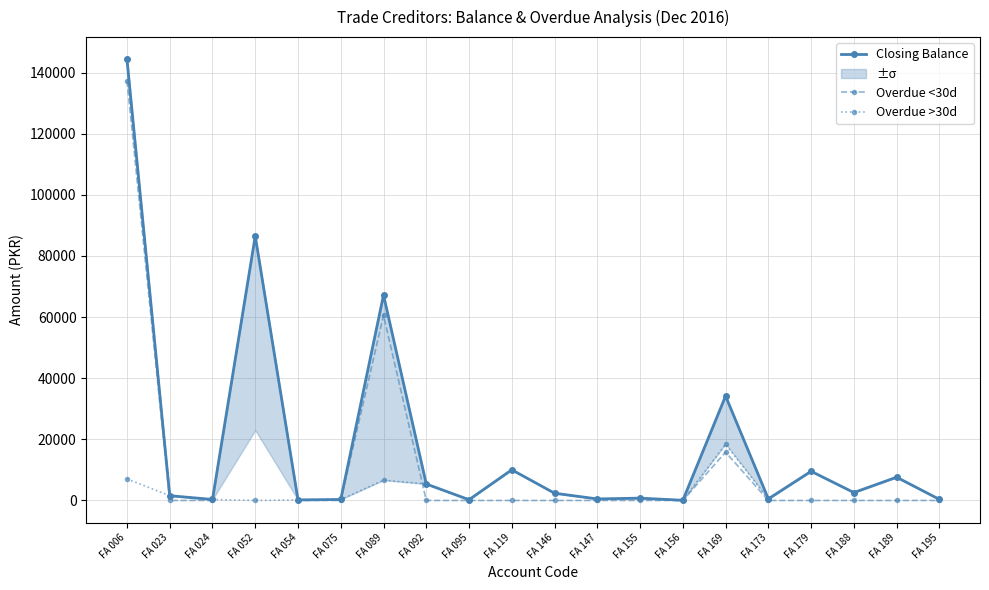

Which series has the largest range (max minus min)?

Closing Balance